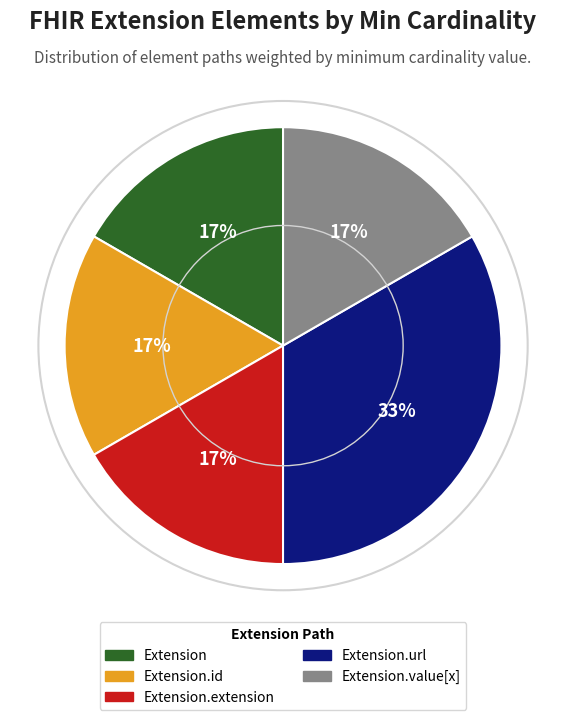

How many slices are in this pie chart?

5